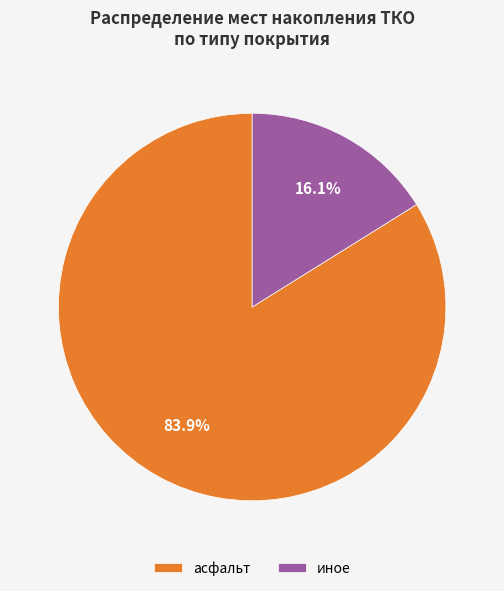

To the nearest percent, what is the combined percentage of иное and асфальт?

100%